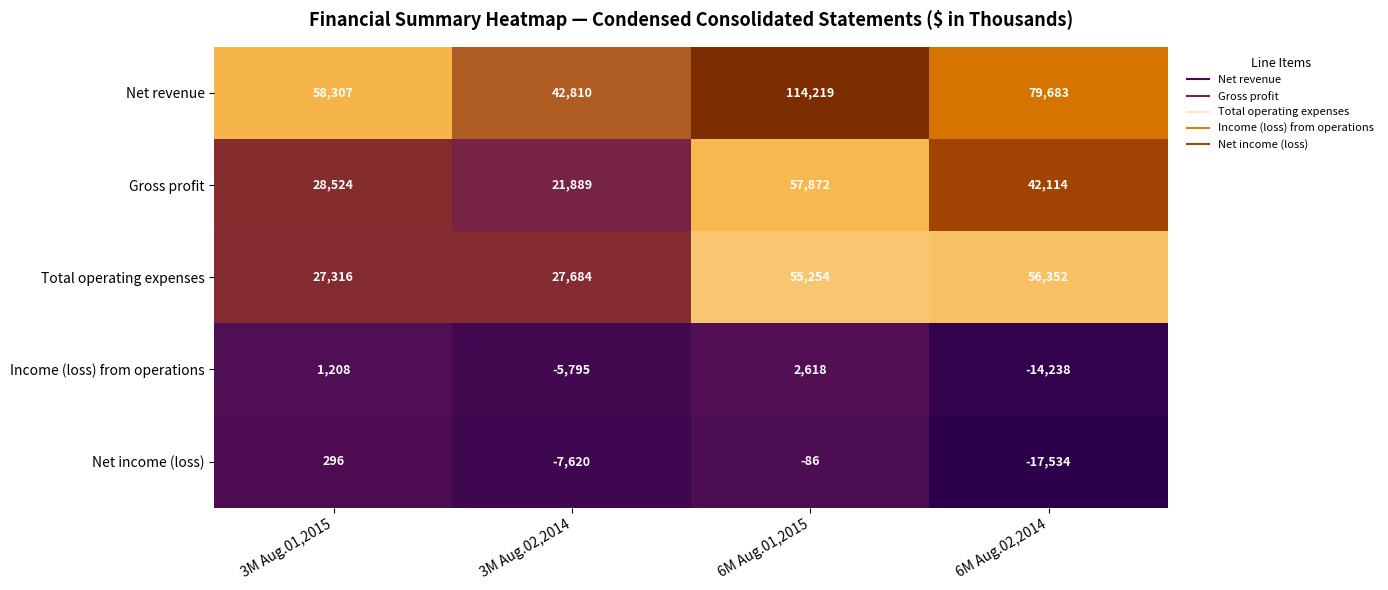

Is it true that Income (loss) from operations equals 4235 at 6M Aug.01,2015?

False